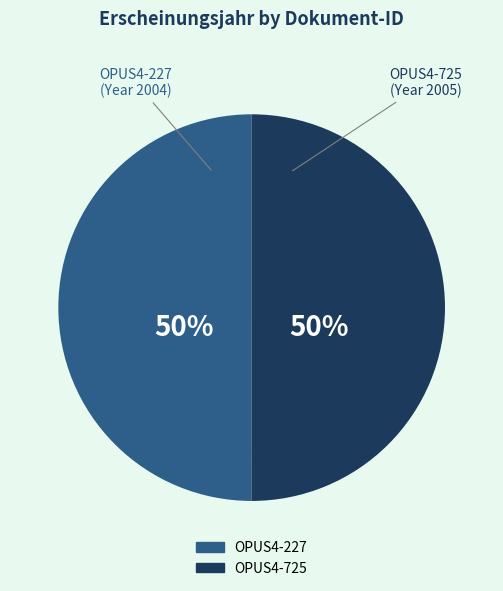

To the nearest percent, what is the average slice percentage?

50%